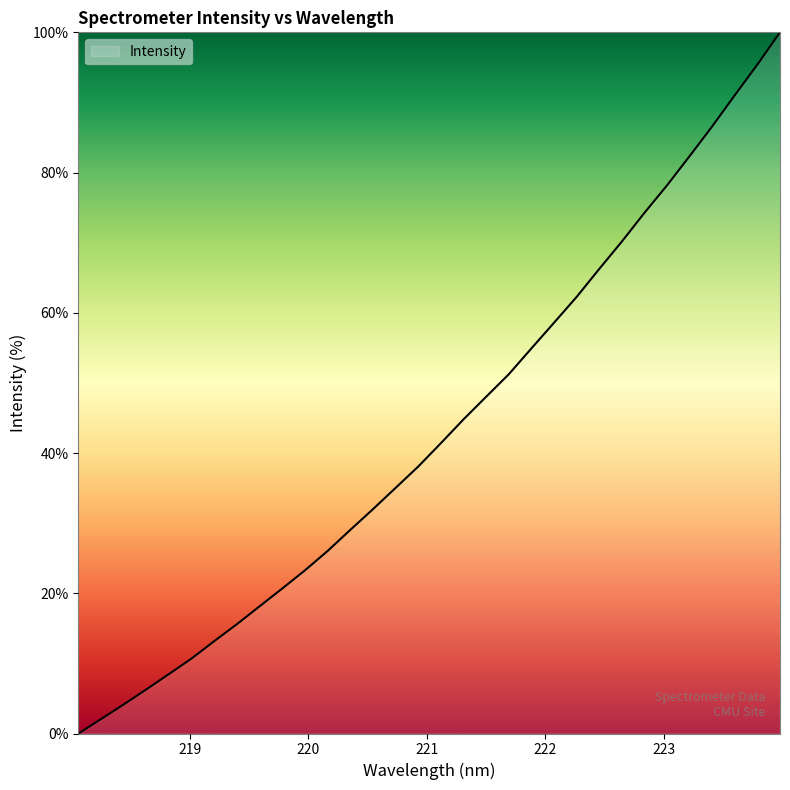

What is the maximum value shown in the chart?

100.0